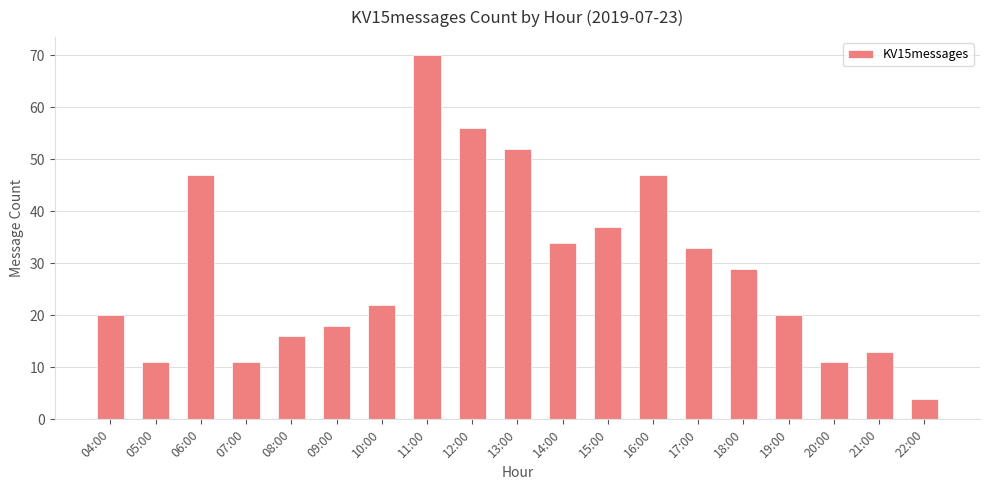

The chart shows a value of 16 at 05:00. True or false?

False